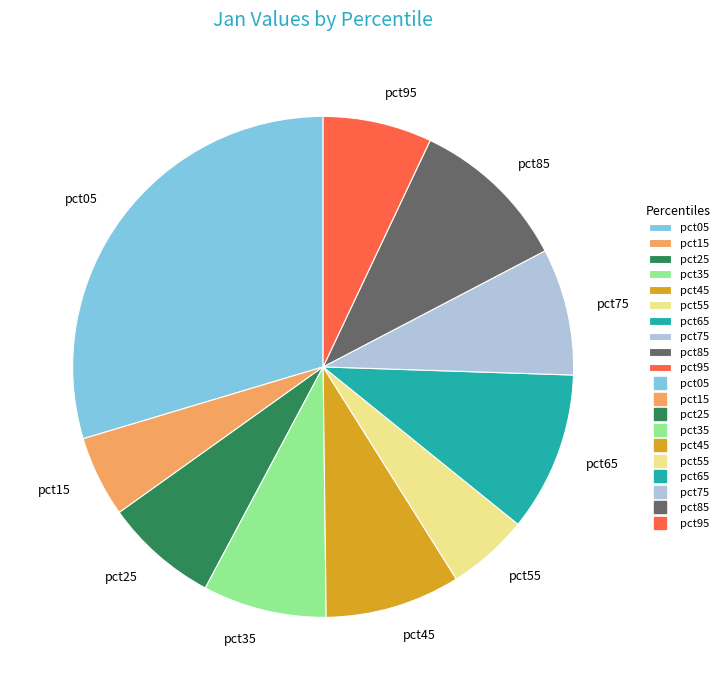

How many slices are in this pie chart?

10